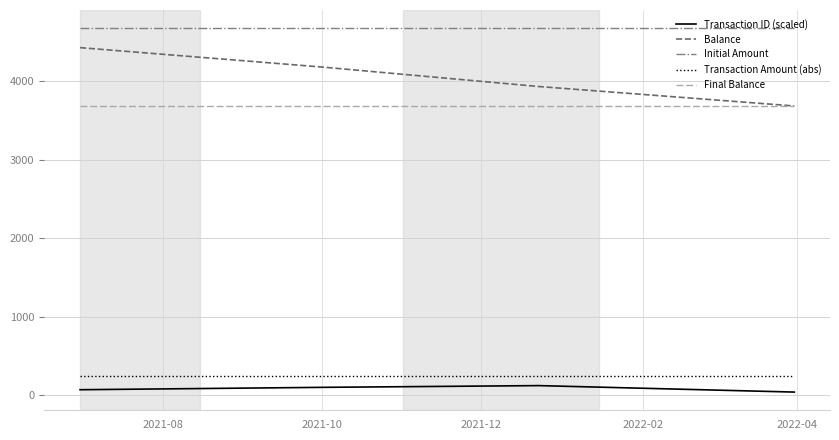

What is the difference between the second highest and minimum values in the Transaction ID (scaled) series?

60.3